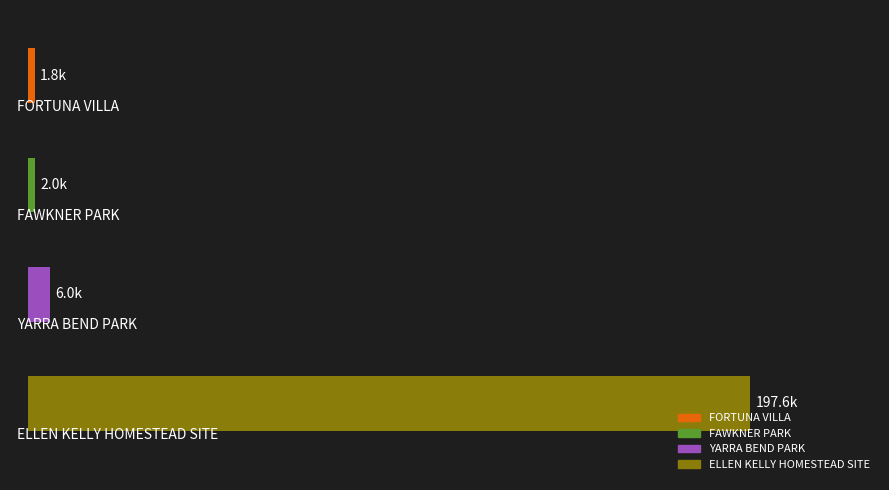

What is the label of the 2nd bar from the right?

YARRA BEND PARK